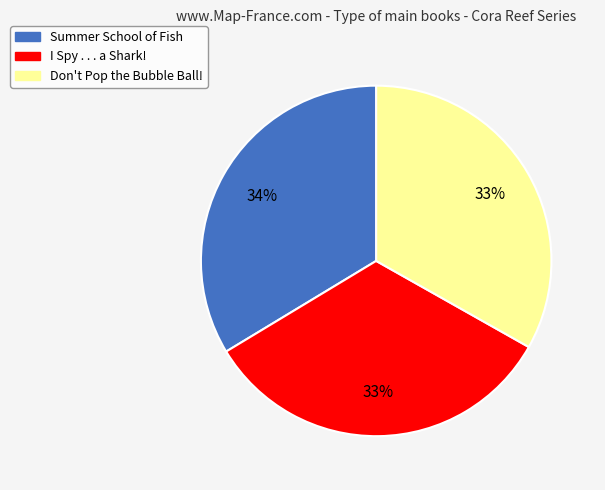

To the nearest percent, what percentage of the pie is I Spy . . . a Shark!?

33%